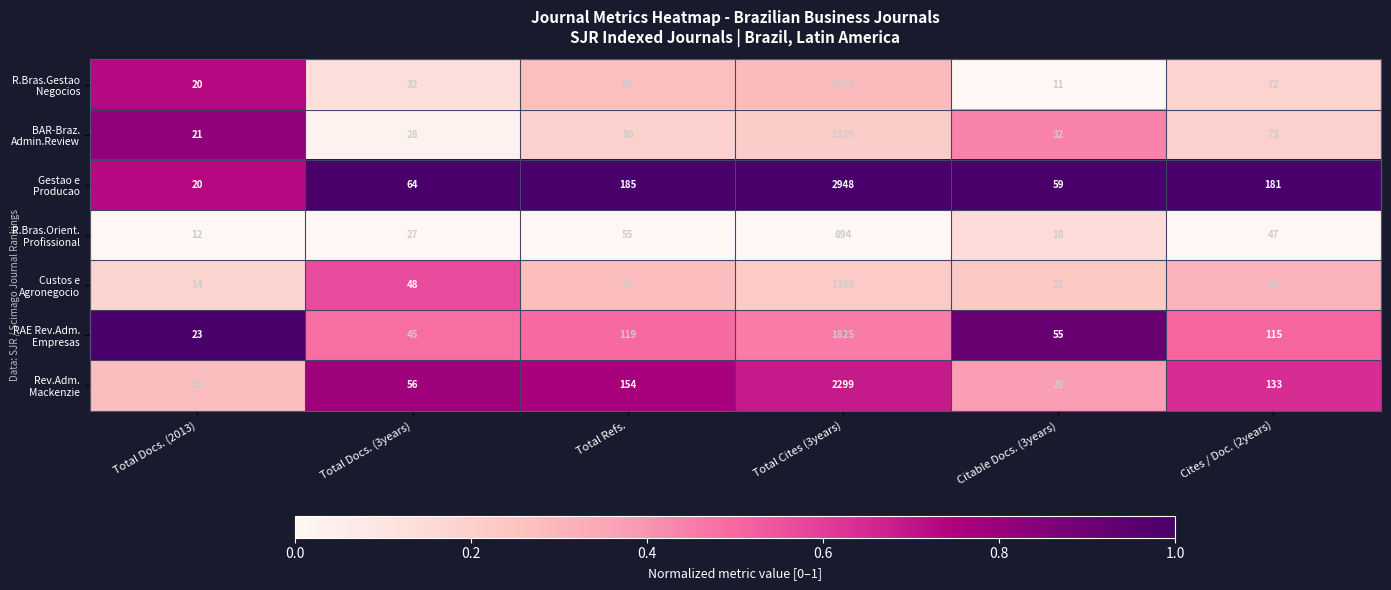

What is the spread (max minus min) of values at Cites / Doc. (2years)?

134